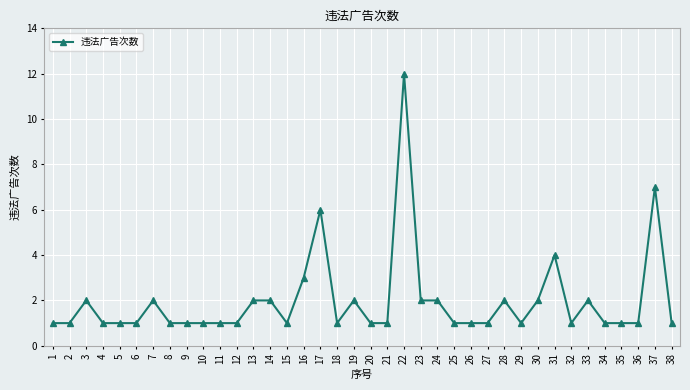

True or false: the data has more than 1 interior local peaks.

True